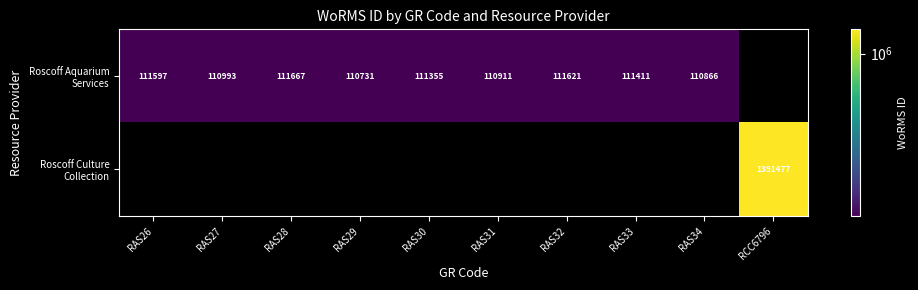

At how many categories does at least one series exceed 451881?

1